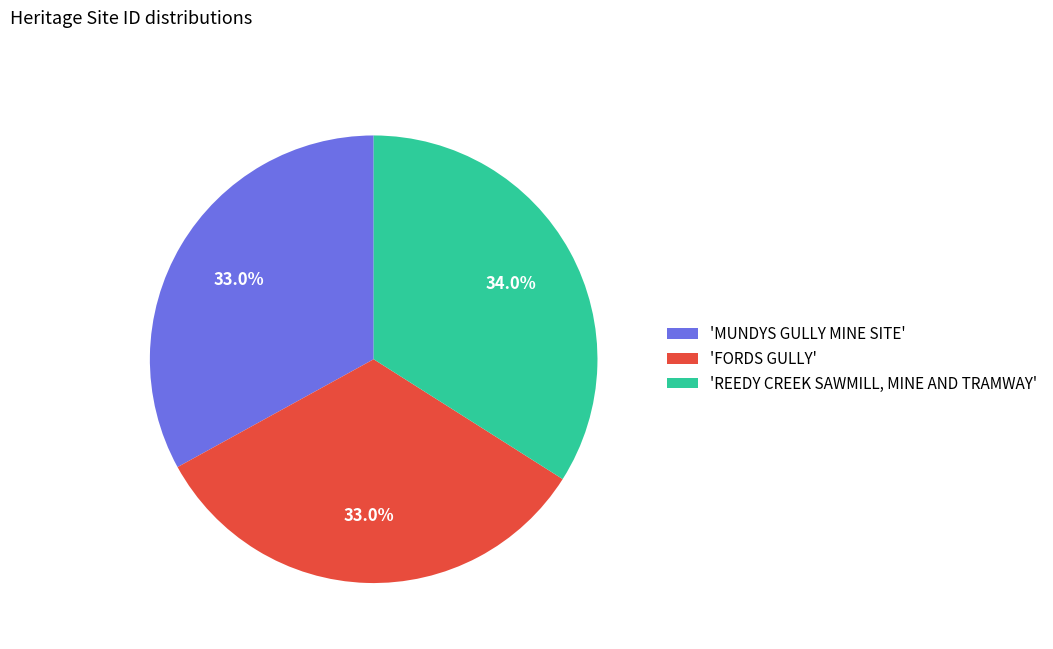

Does any single category account for the majority?

No